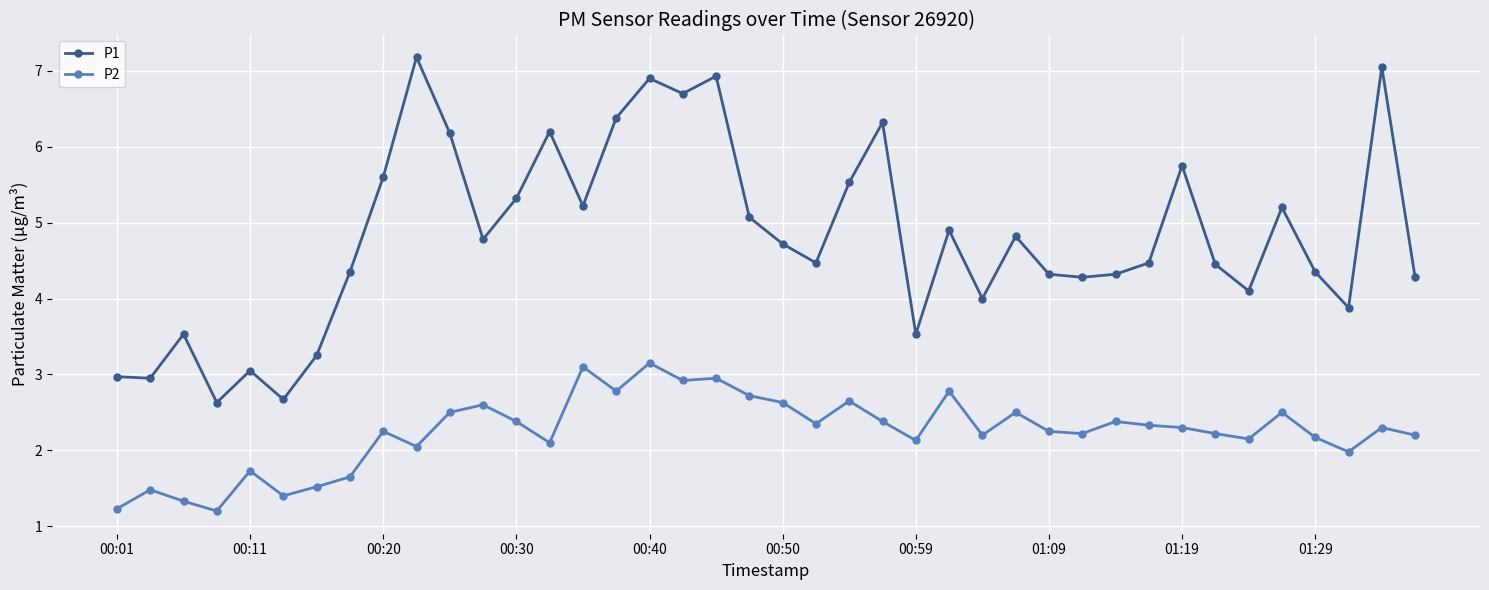

Which series has the largest range (max minus min)?

P1